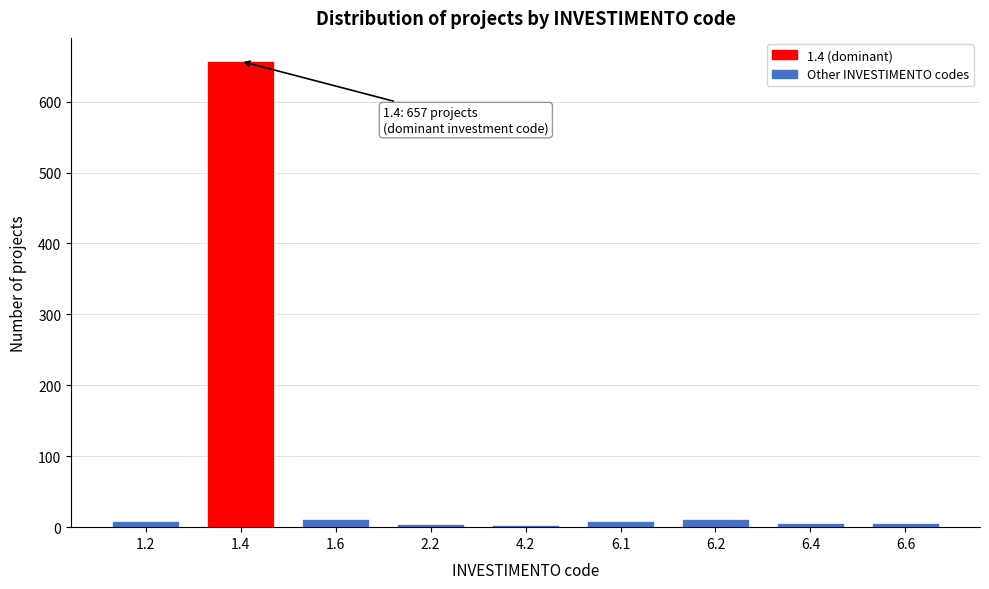

The value at 1.4 is 1114. True or false?

False